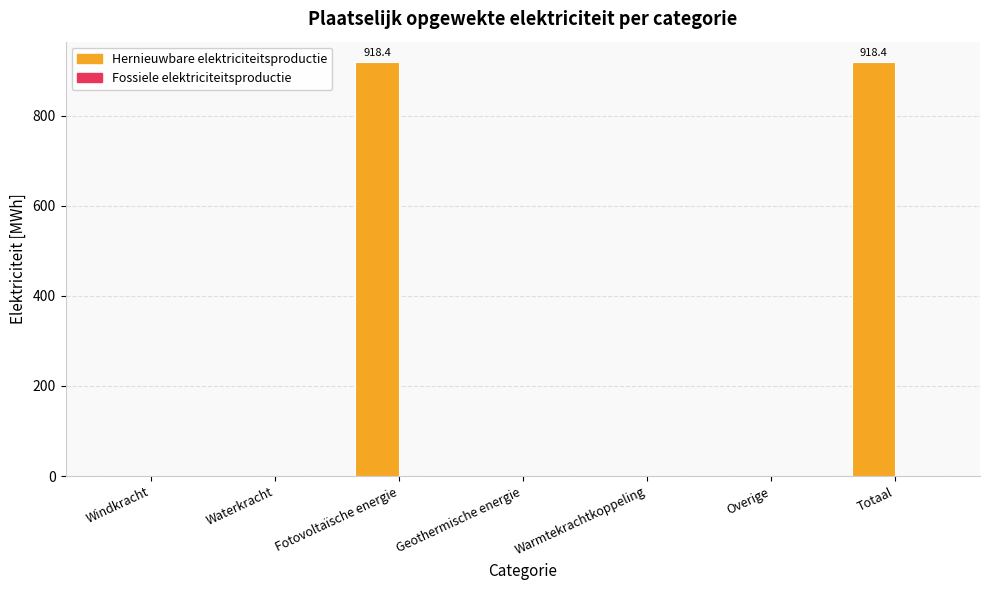

Are the bars horizontal?

No